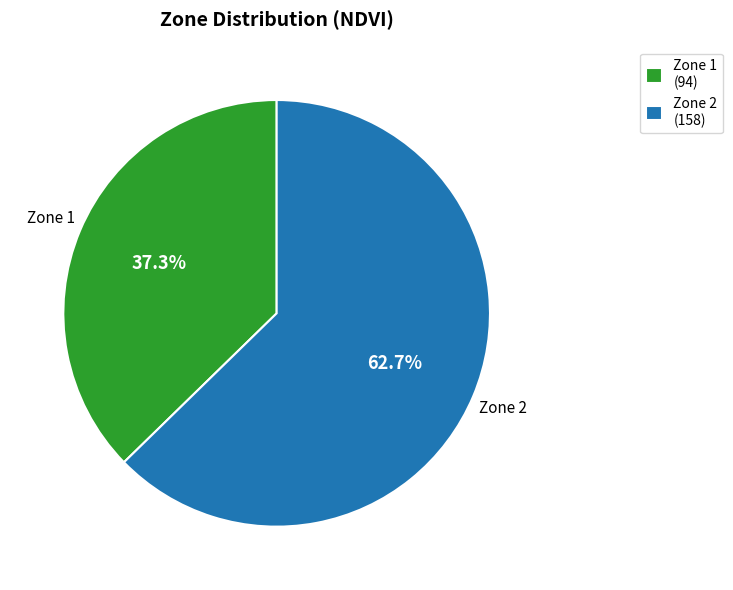

How many segments does this pie chart have?

2